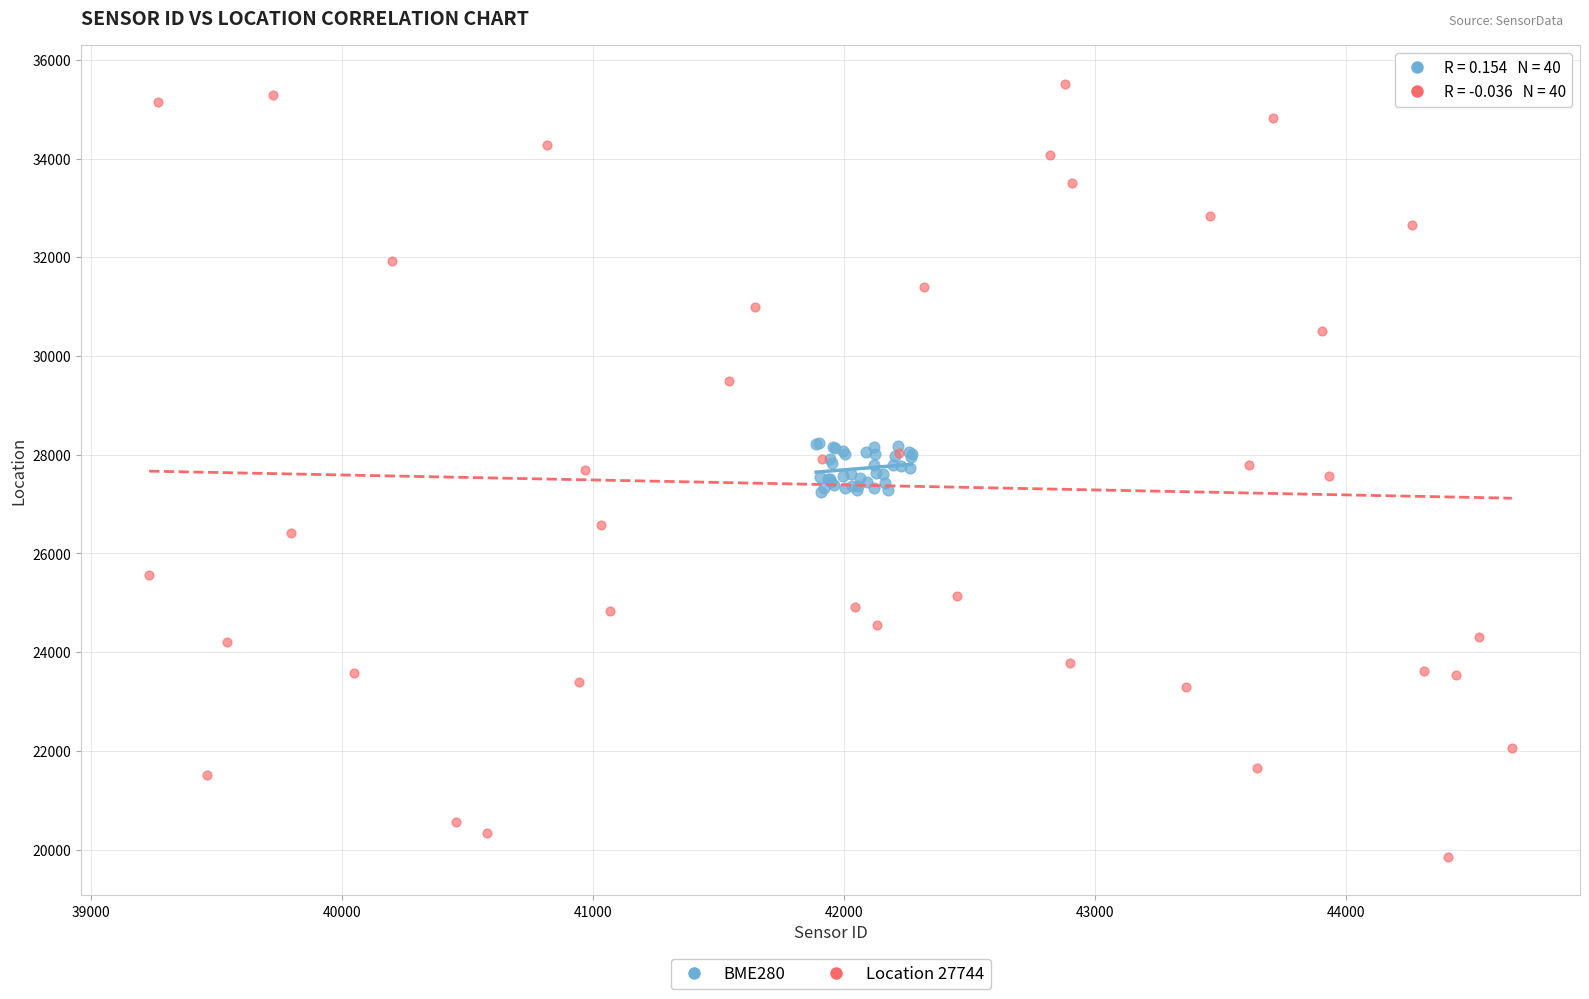

Which series contains the highest Y value?

Location 27744